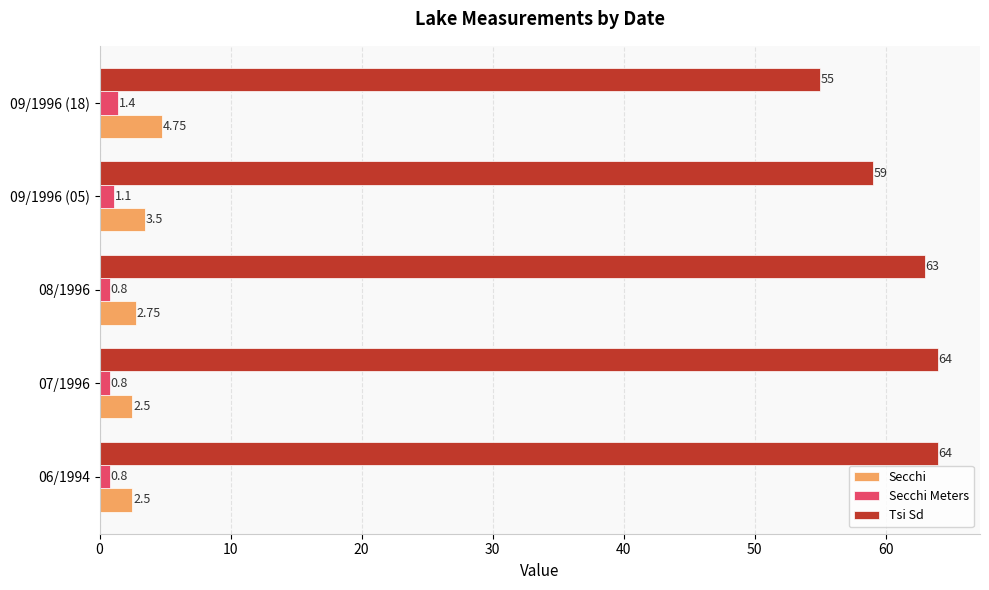

Is the value of Tsi Sd at 08/1996 greater than the value of Secchi at 08/1996?

Yes